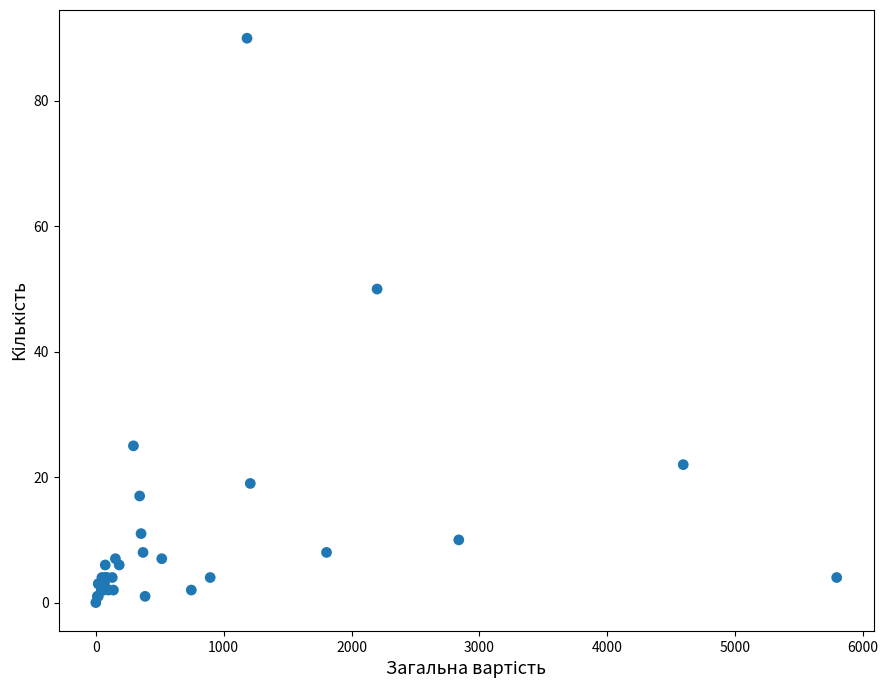

What Y value in the scatter plot is closest to 45?

50